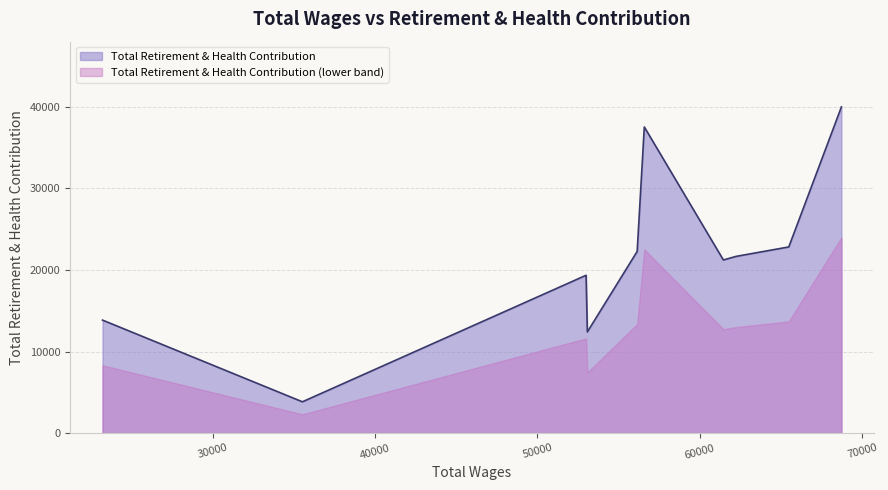

Which category has the highest value across all series?

68709.0